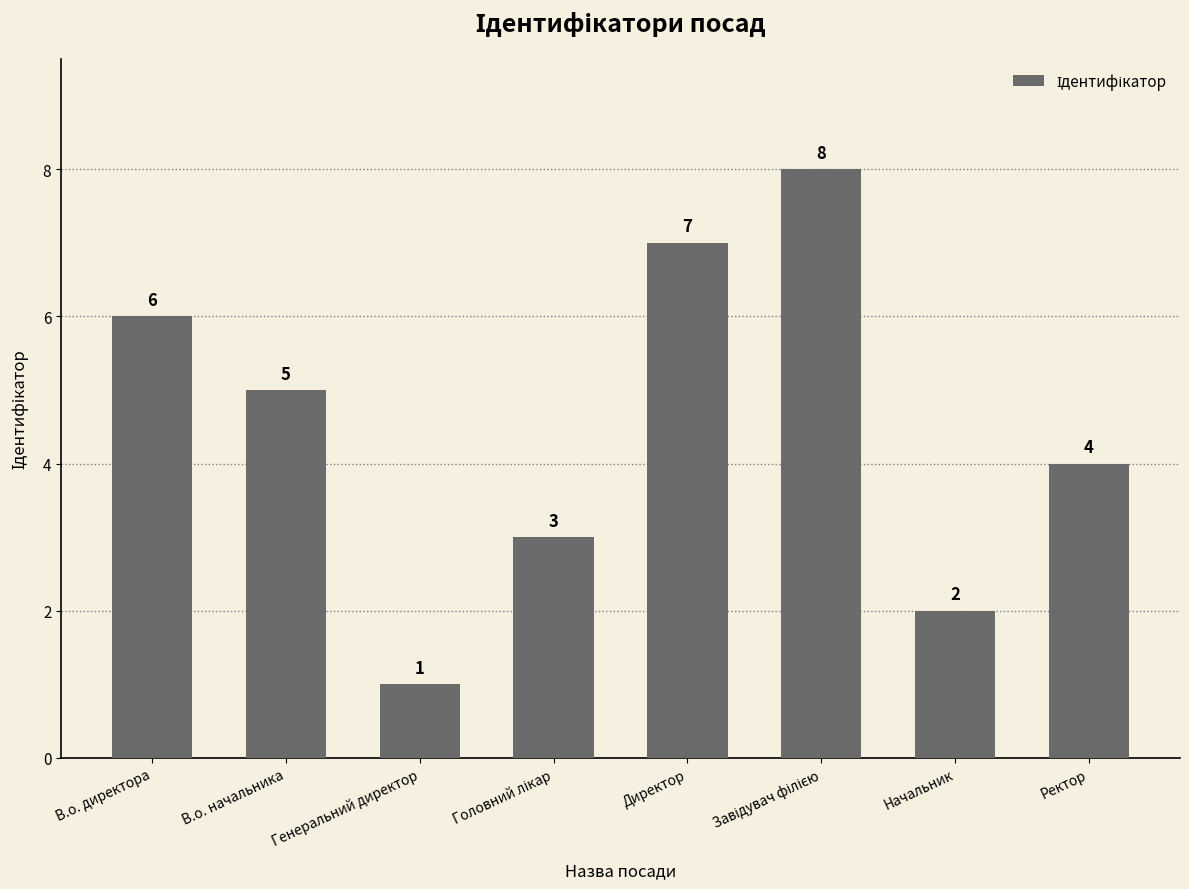

What is the value of the 7th bar from the left?

2